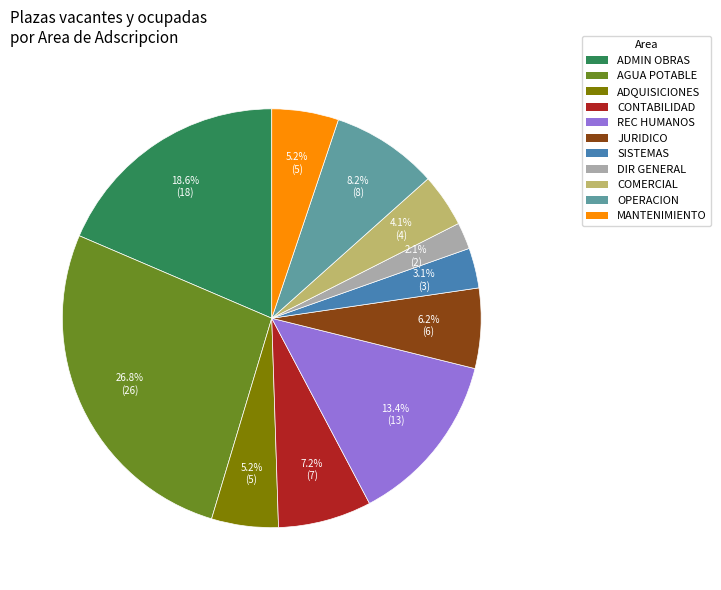

To the nearest percent, what is the average slice percentage?

9%